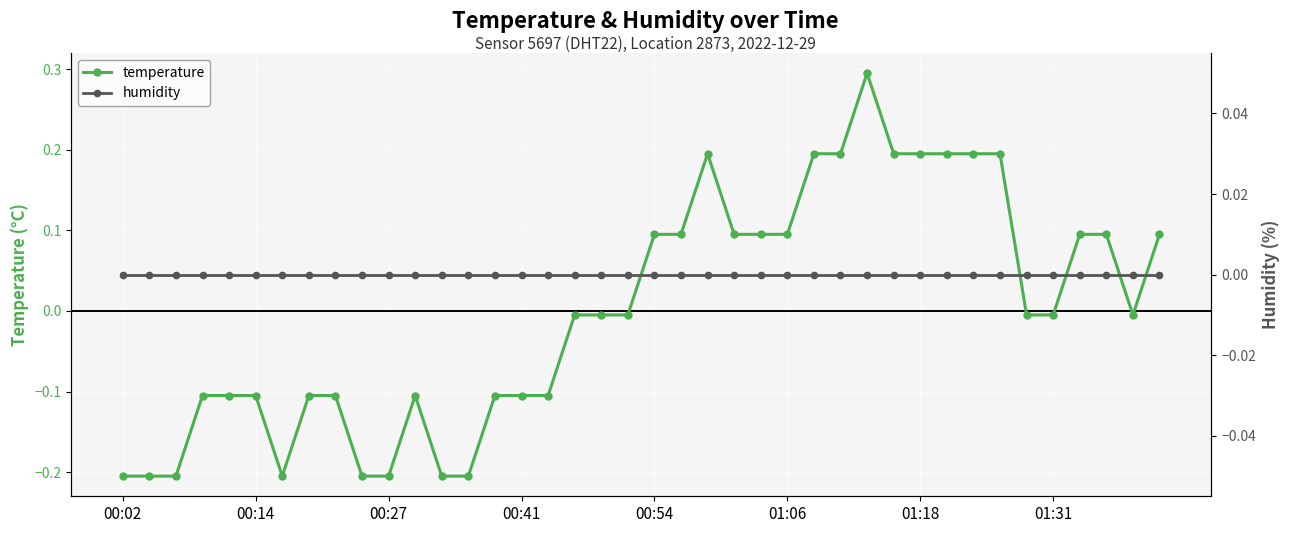

At 16, list the series in order from largest to smallest.

humidity, temperature